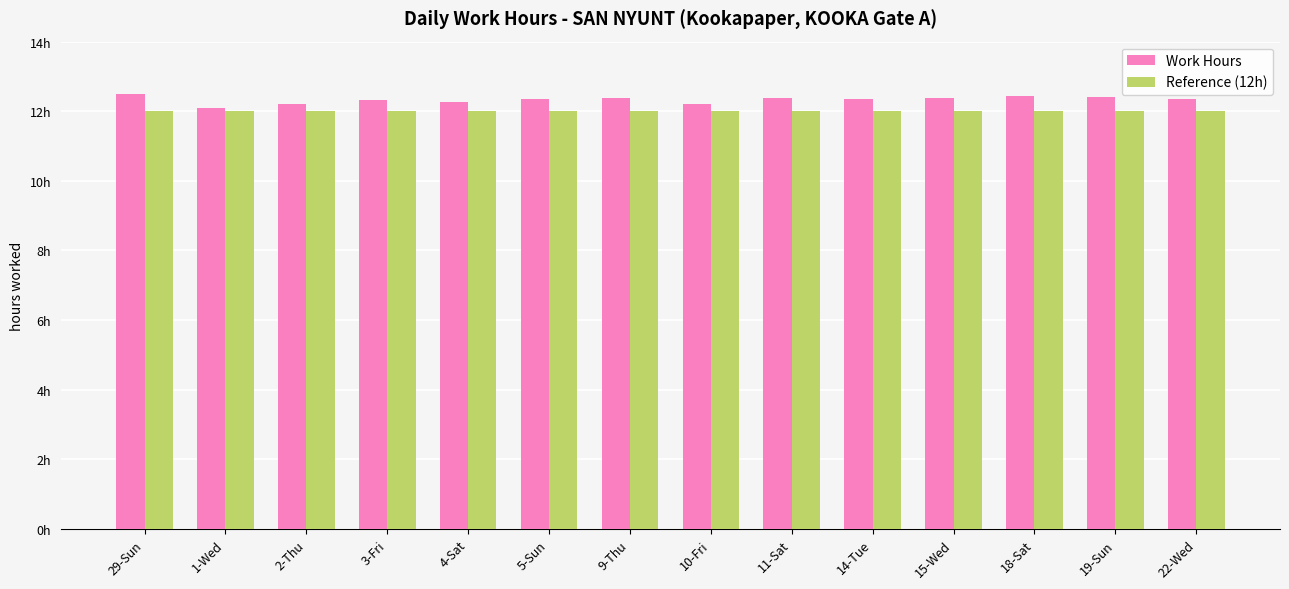

What are all the series names shown in the legend?

Work Hours, Reference (12h)